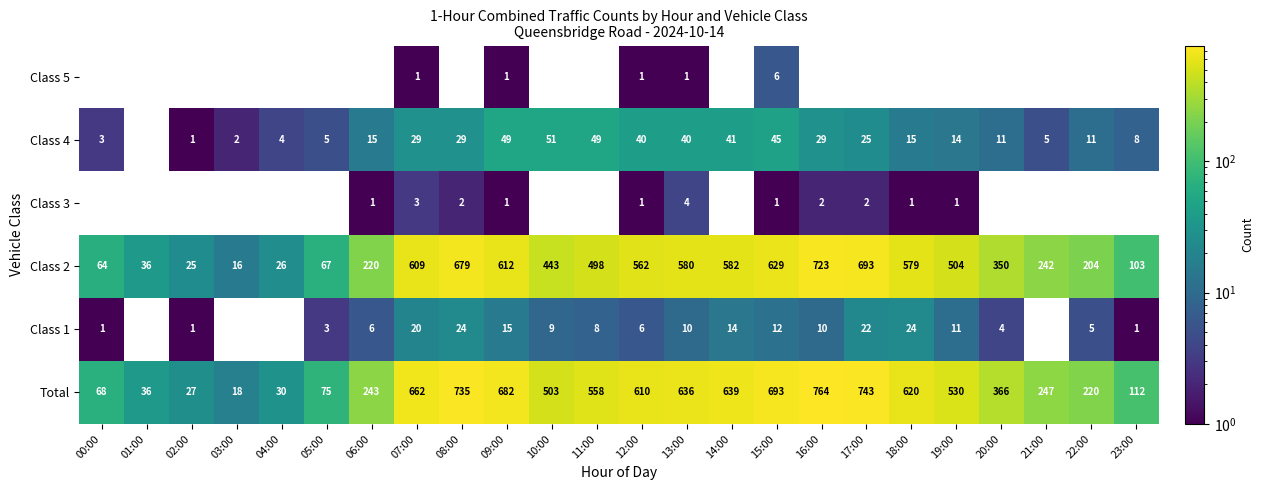

Is the value of Total at 09:00 greater than the value of Class 3 at 19:00?

Yes